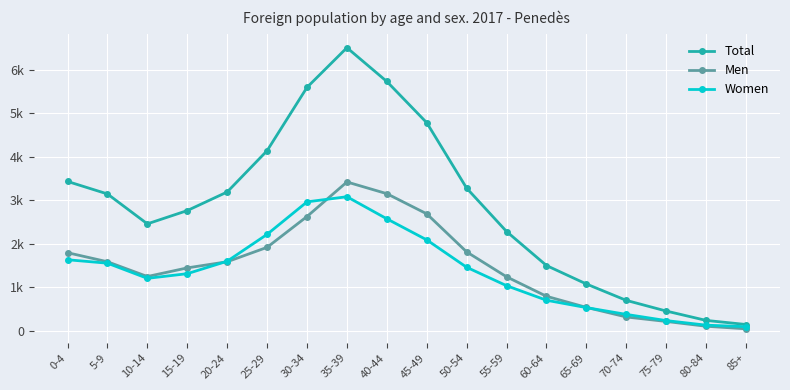

Does the chart have visible grid lines?

Yes